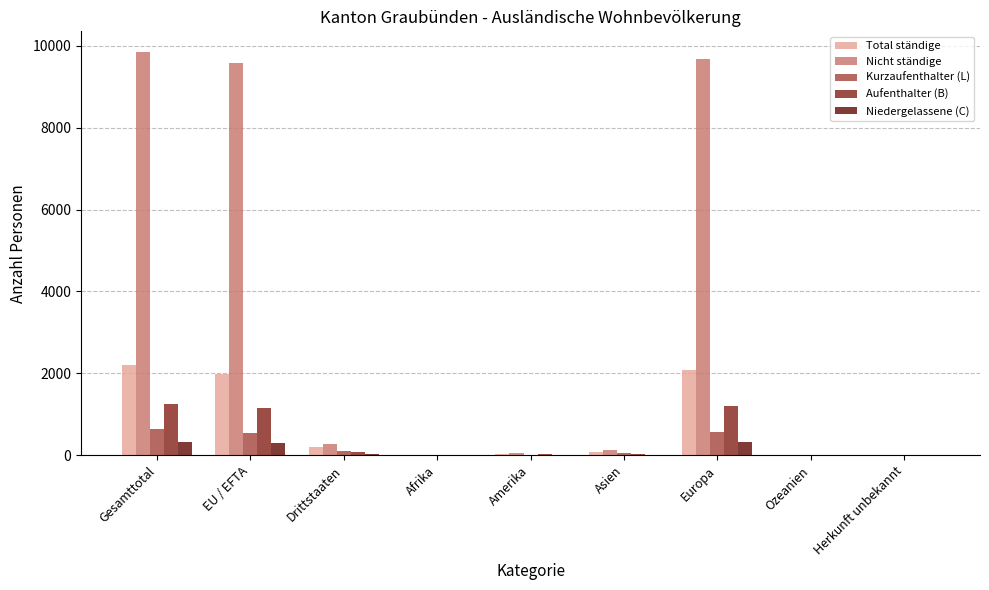

The value of Aufenthalter (B) at EU / EFTA is 1631. True or false?

False